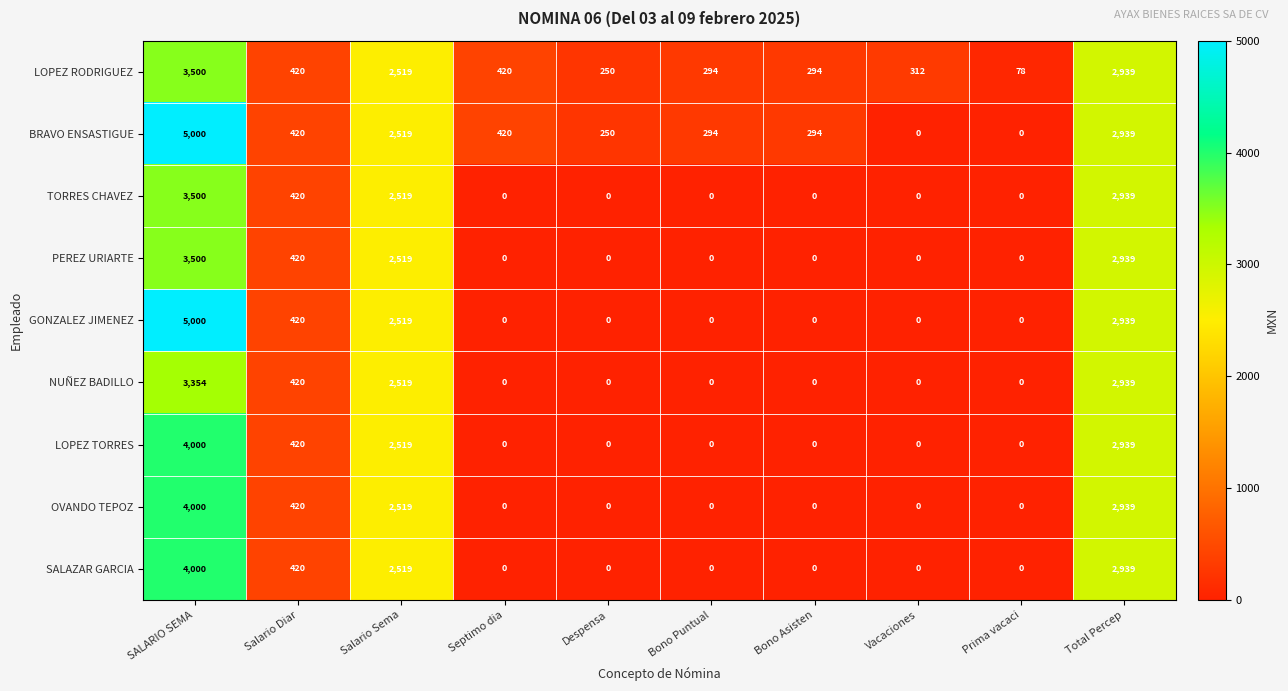

At which category is the sum across all series the highest?

SALARIO SEMA